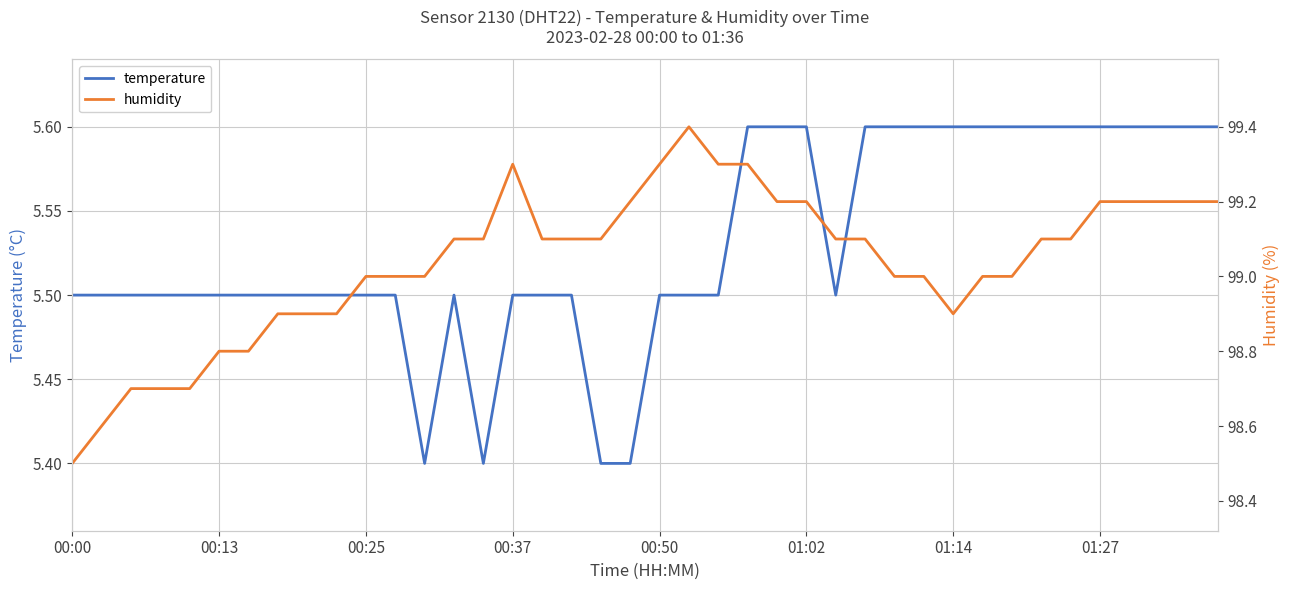

The temperature series shows 1.1 at 00:25. True or false?

False